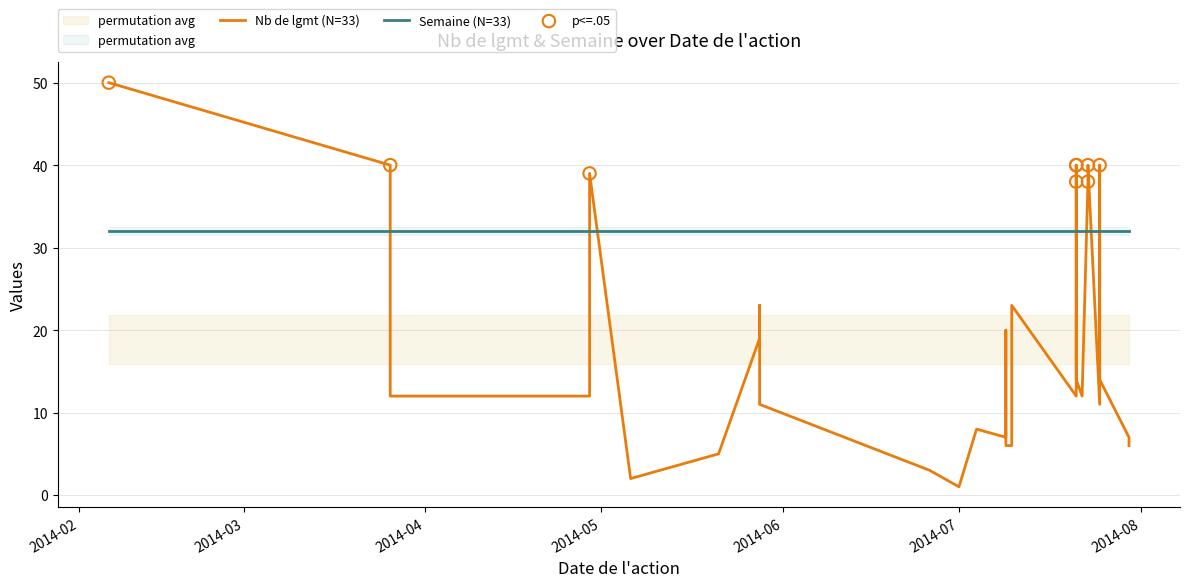

Which series reaches the minimum Y coordinate?

Nb de lgmt